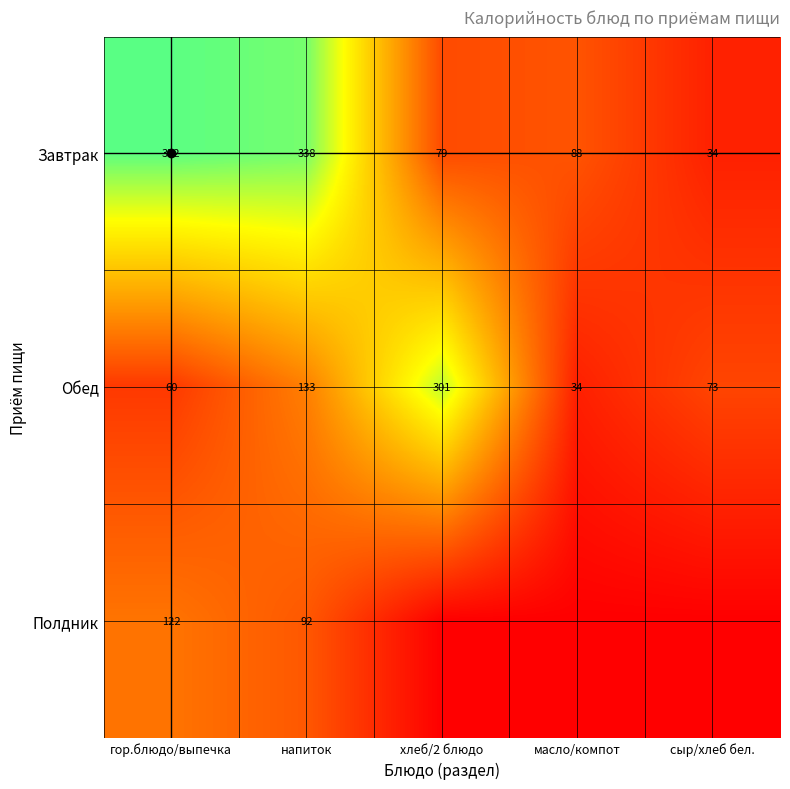

What is the total value across all series at сыр/хлеб бел.?

107.0